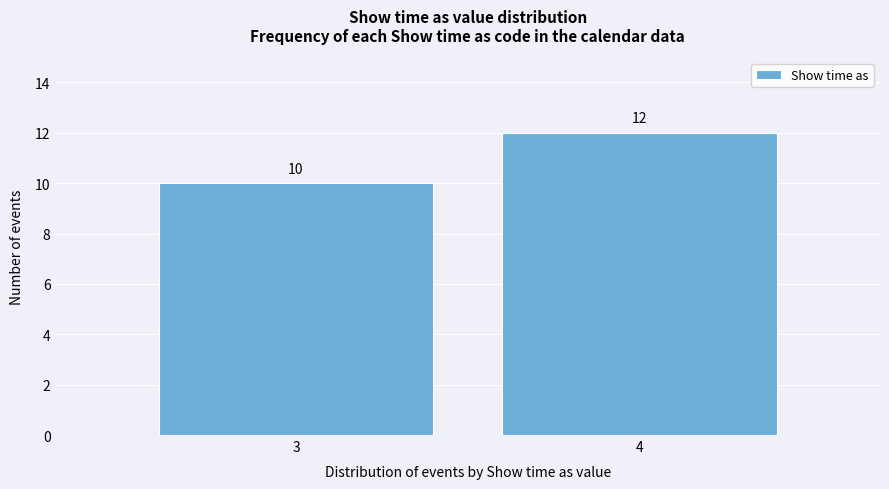

Reading left to right, extract all data points from this chart.

3=10	4=12